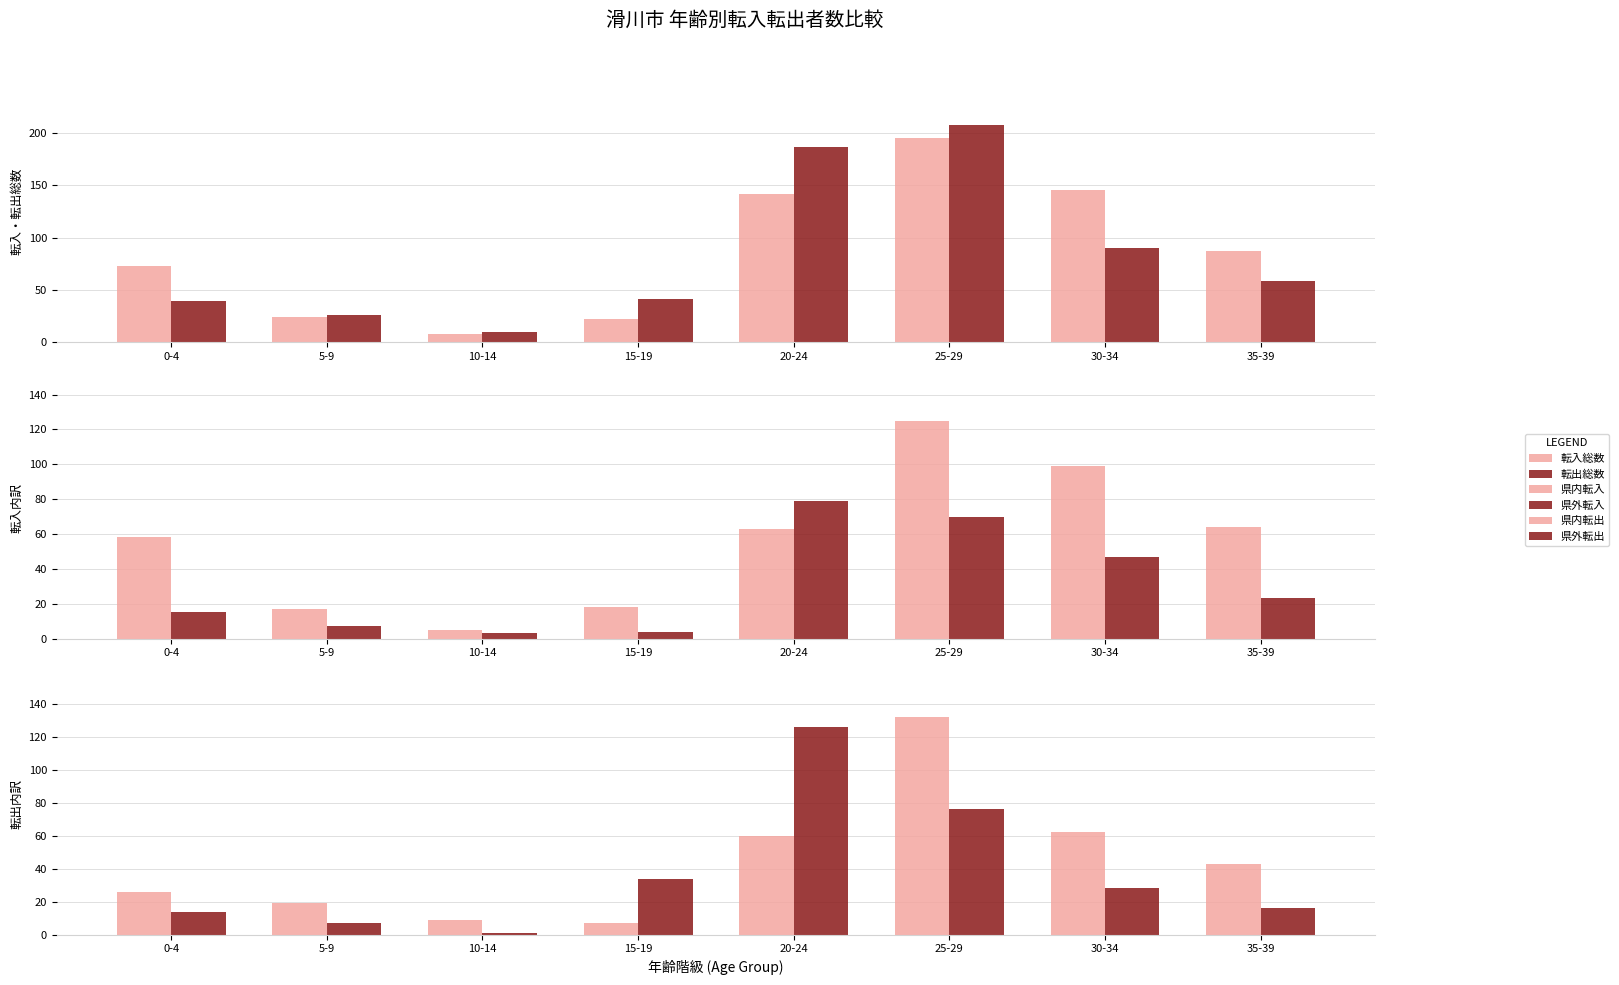

At which label is 転出総数 closest to 109?

30-34